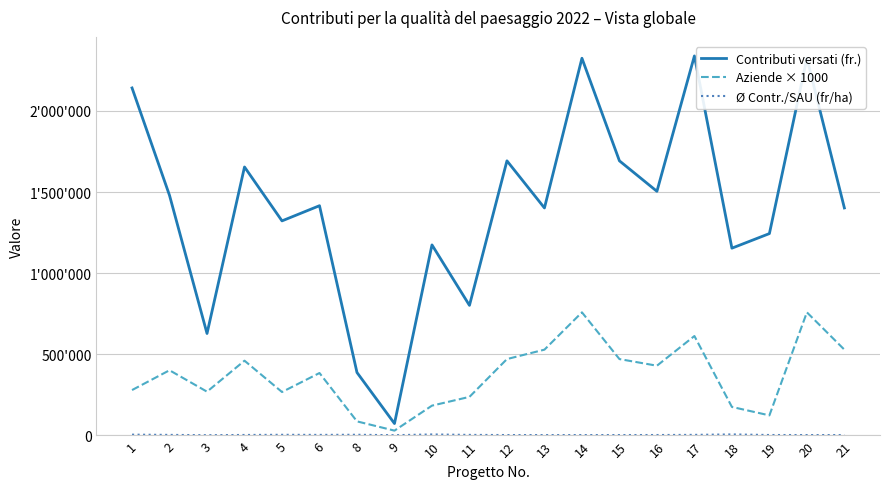

At which category does Aziende × 1000 reach its first local valley?

3